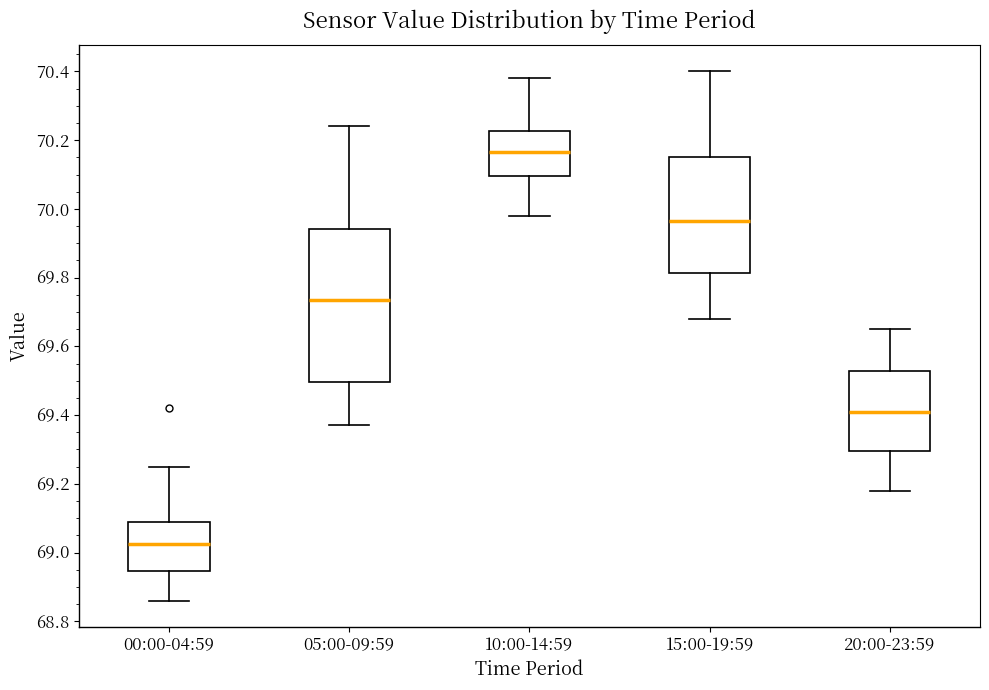

Where is the lower edge of the box for 00:00-04:59 on the y-axis? The values are not printed on the chart, so give them approximately, as read against the axis.

68.94